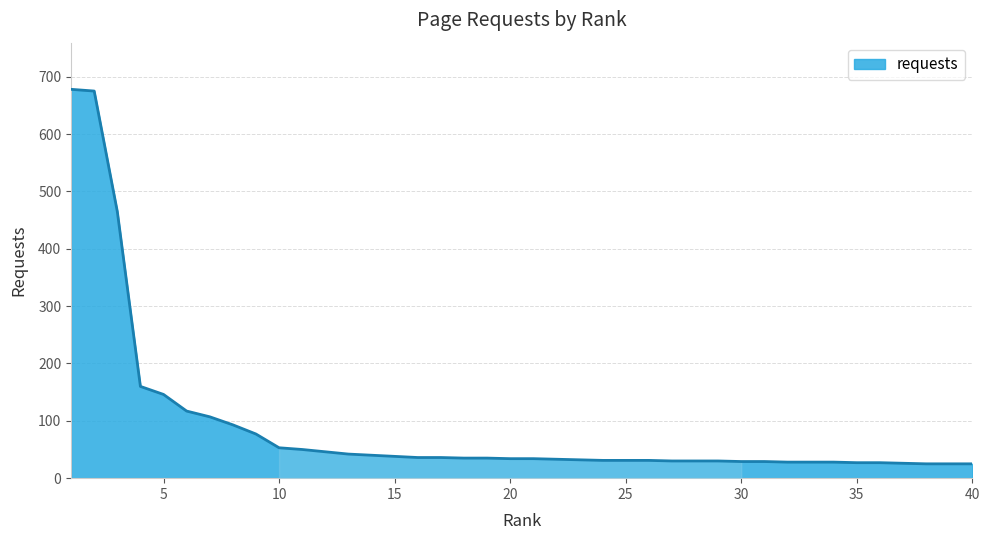

What is the smallest value displayed?

25